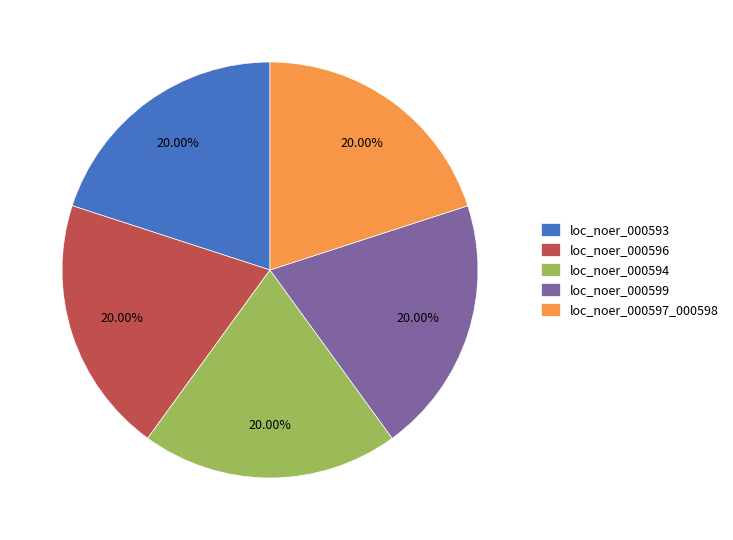

What percentage do loc_noer_000596 and loc_noer_000594 together represent?

40.0%